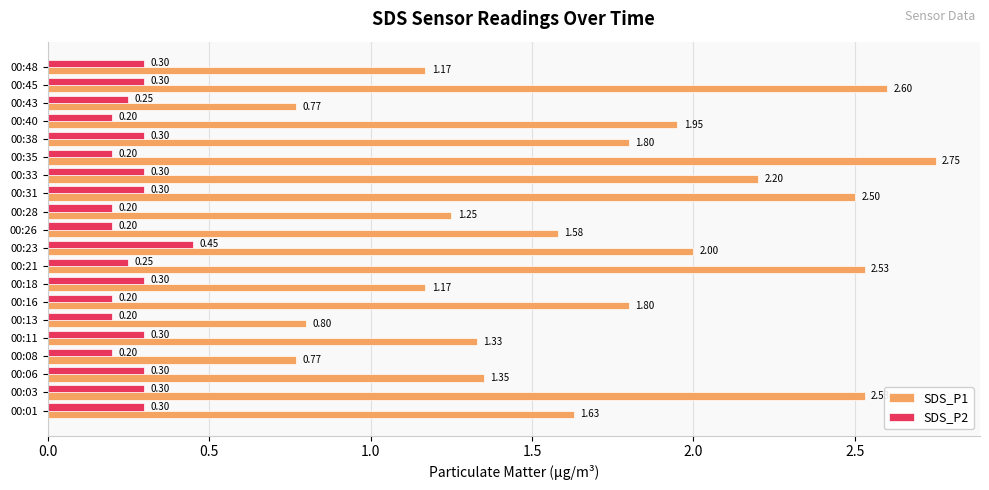

Rank the series at 00:08 from highest to lowest value.

SDS_P1, SDS_P2